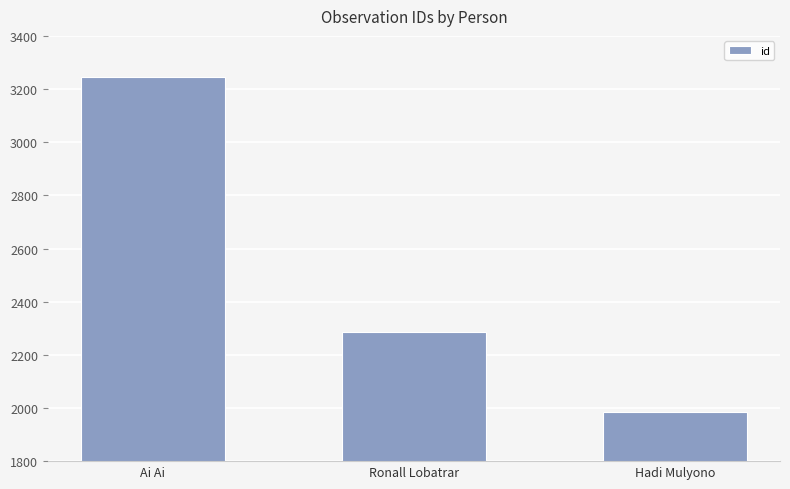

Rank the categories by value from highest to lowest.

Ai Ai, Ronall Lobatrar, Hadi Mulyono